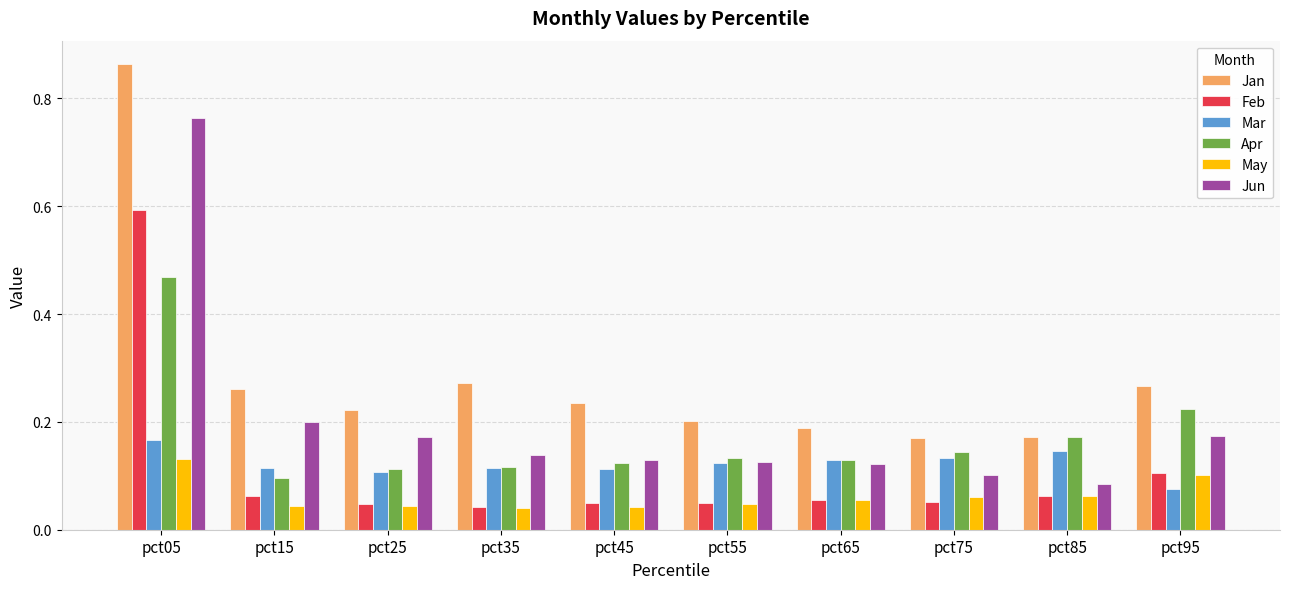

Count the number of data series in this chart.

6